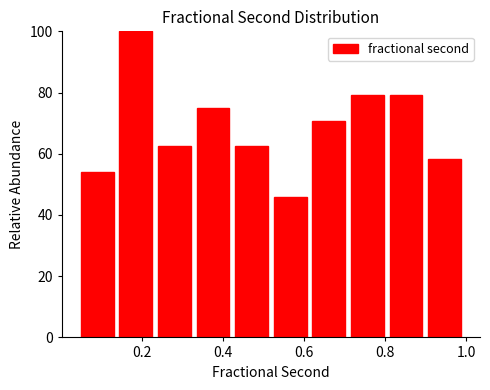

Reading left to right, list every bar in this chart as the range it spans on the x-axis followed by its height. Neither the bar edges nor the heights are printed on the chart, so give them approximately, as read against the axes.

0.04 to 0.14: 54
0.14 to 0.24: 100
0.24 to 0.32: 62
0.32 to 0.42: 76
0.42 to 0.52: 62
0.52 to 0.62: 46
0.62 to 0.70: 70
0.70 to 0.80: 80
0.80 to 0.90: 80
0.90 to 1.00: 58